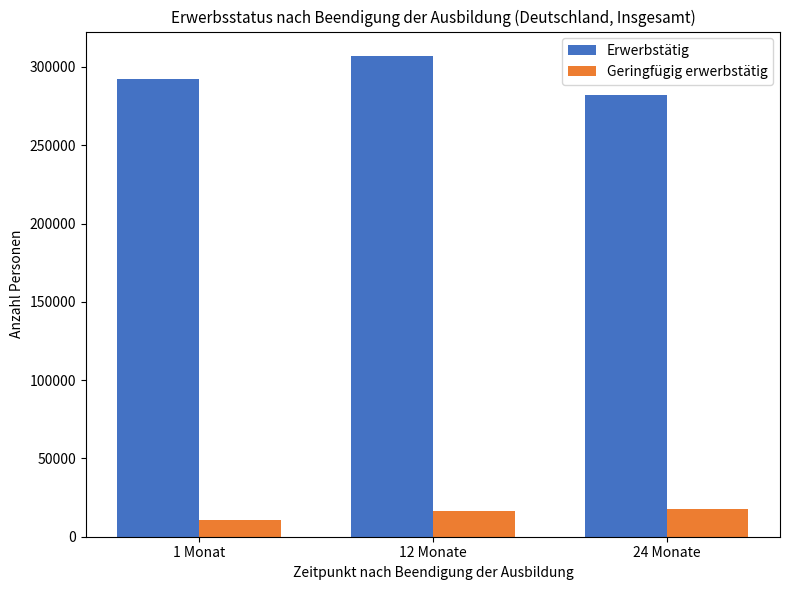

What value does the Geringfügig erwerbstätig series have at 1 Monat, to the nearest 50?

10650